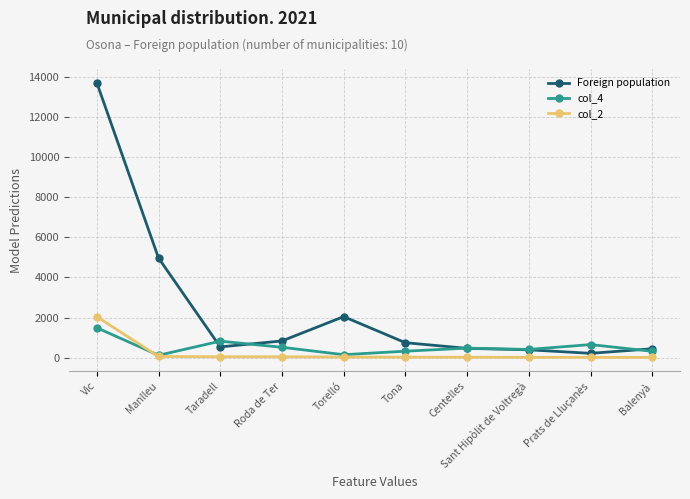

Which series has the widest spread of values?

Foreign population